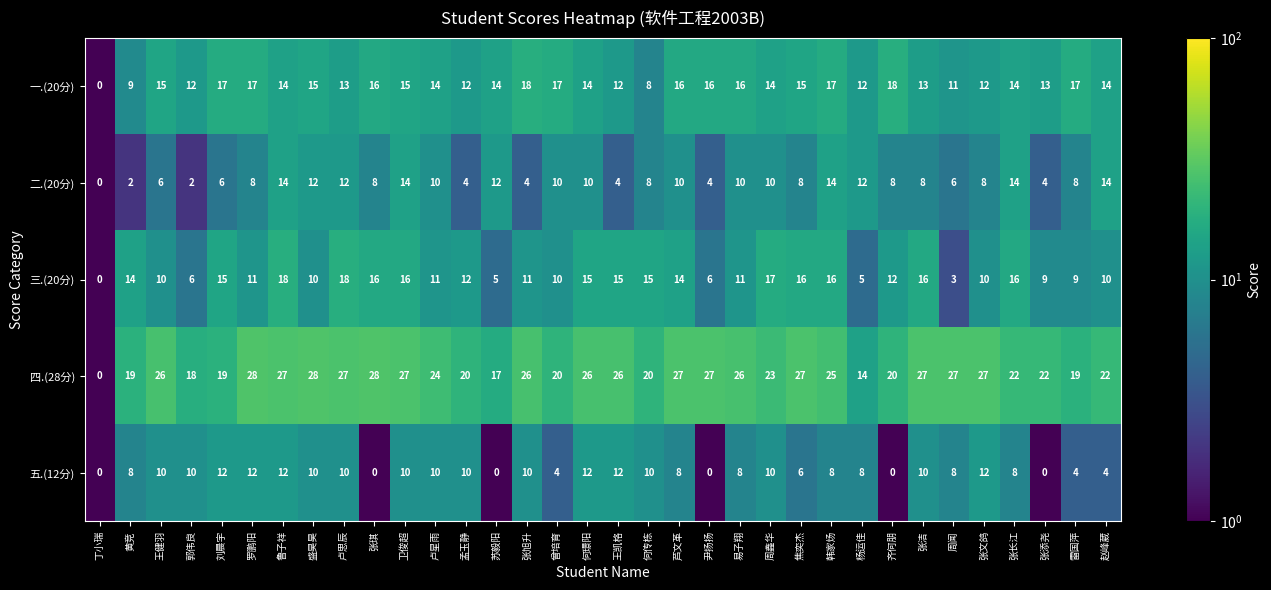

At 易子翔, list the series in order from smallest to largest.

五.(12分), 二.(20分), 三.(20分), 一.(20分), 四.(28分)